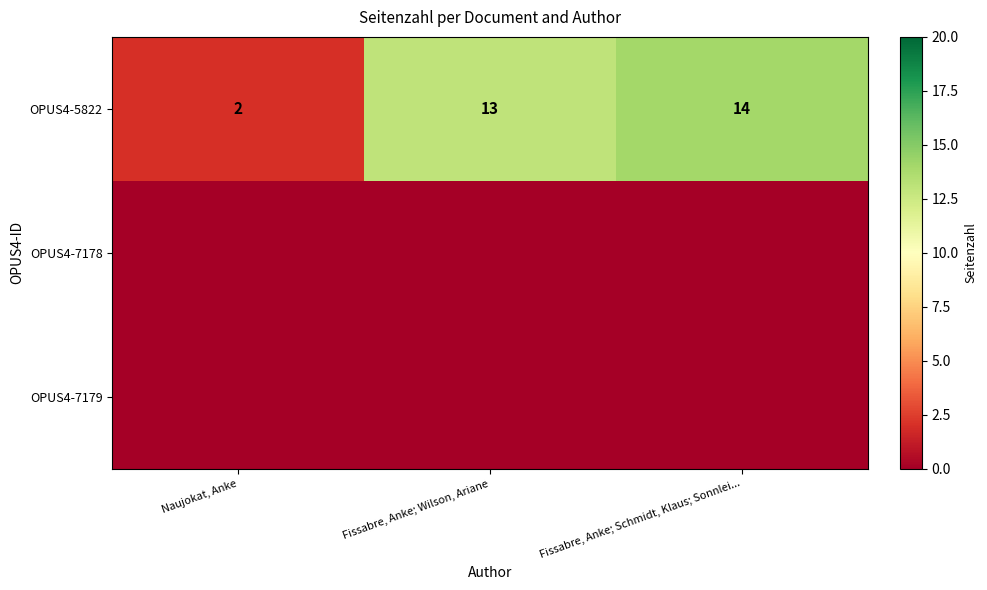

True or false: OPUS4-5822 has a value of 4 at Fissabre, Anke; Wilson, Ariane.

False